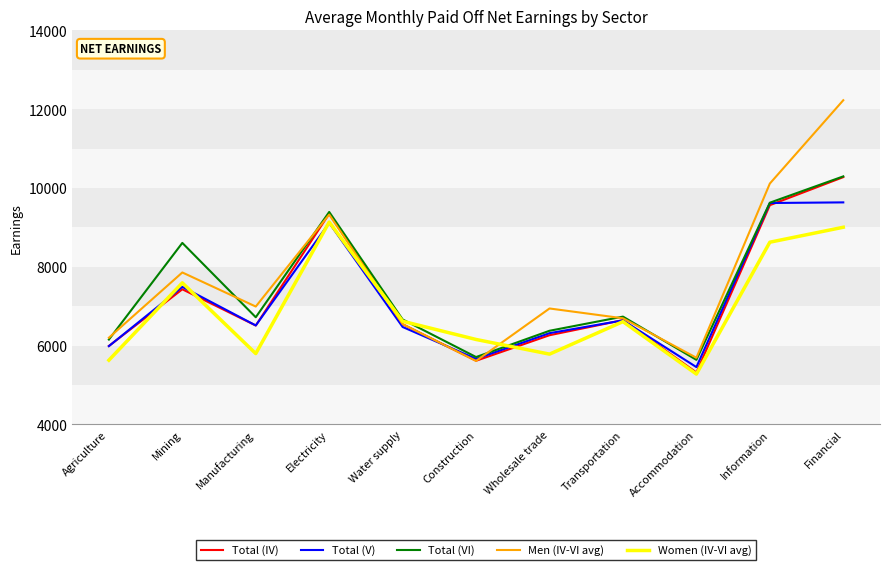

Where is Women (IV-VI avg) nearest to the value 7205?

Mining